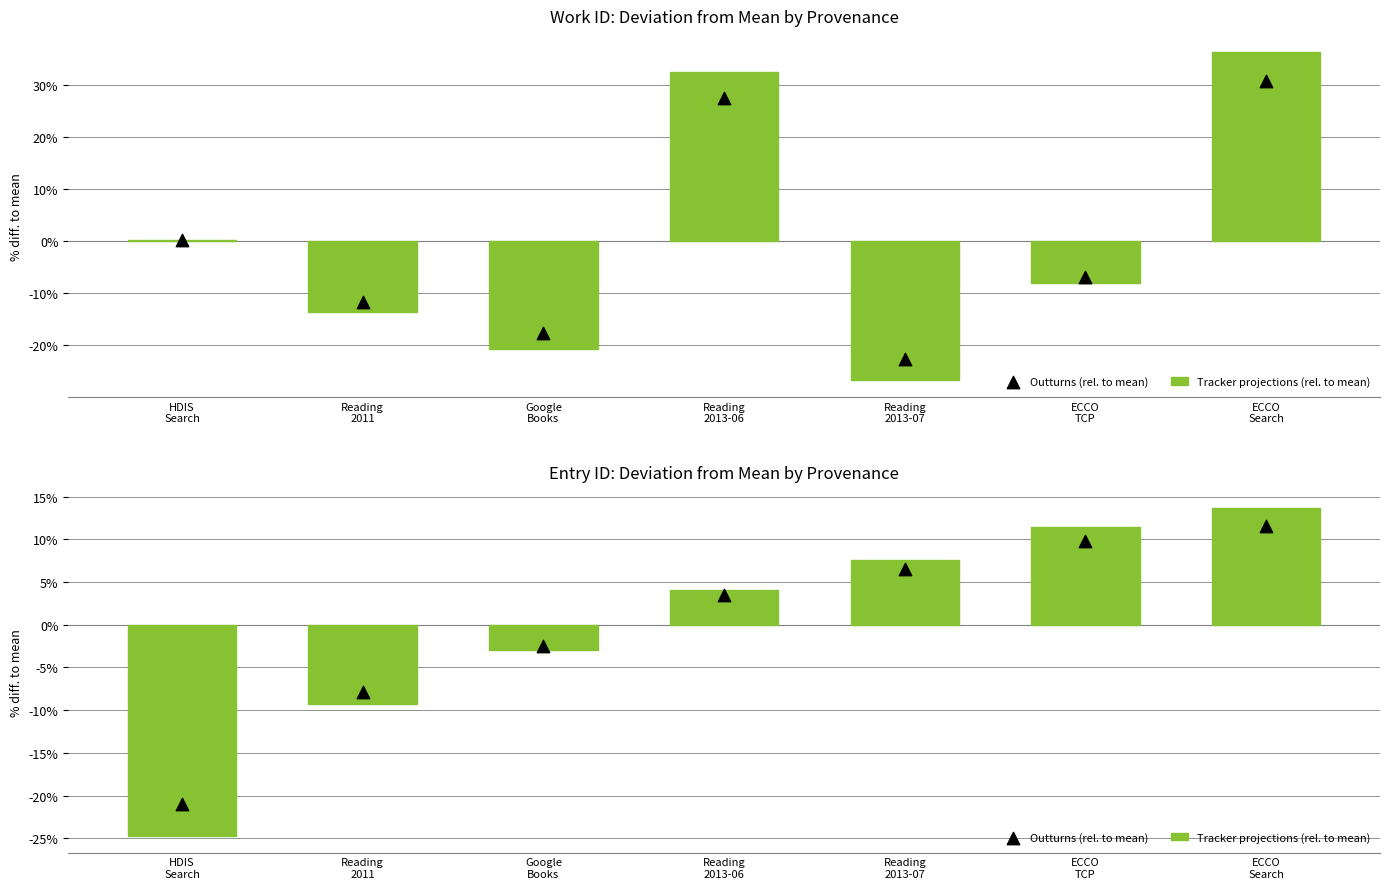

Which series has the widest spread of Y values?

Tracker projections (rel. to mean)